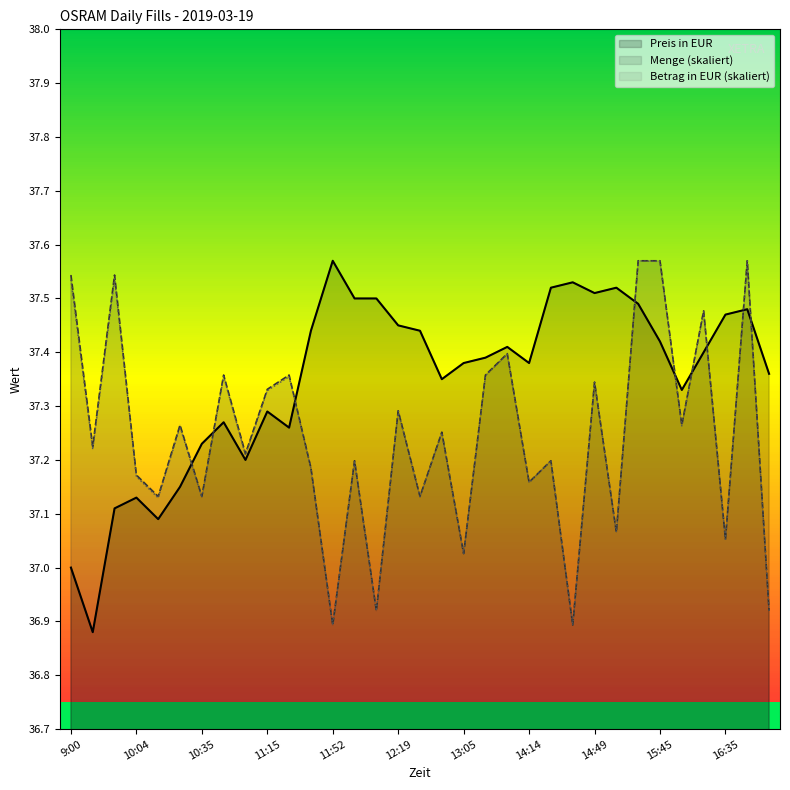

What is the sum of the Betrag in EUR (skaliert) values at 19 and 21?

74.5